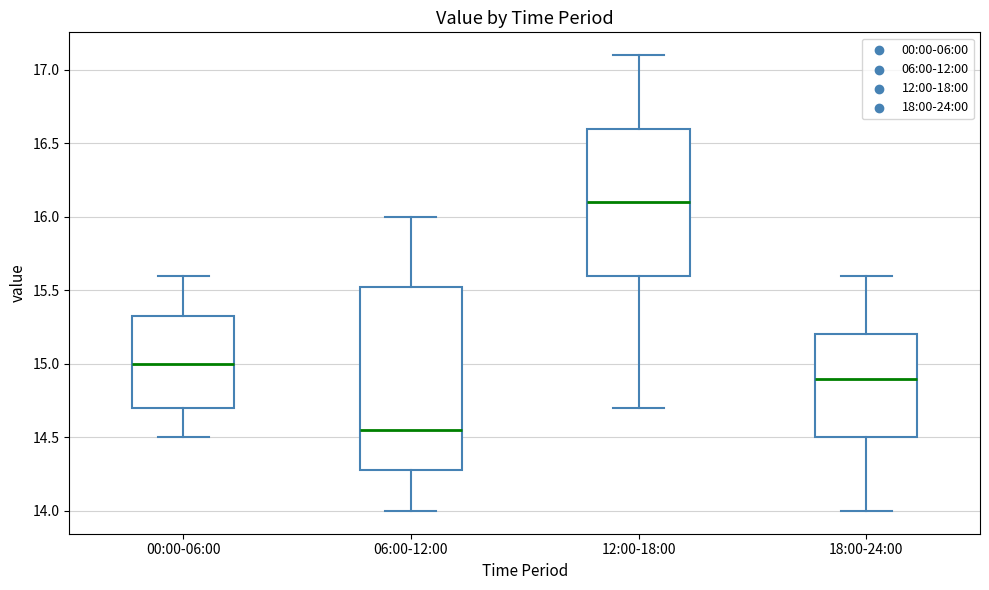

Where does the median line of the box for 00:00-06:00 sit on the y-axis? The values are not printed on the chart, so give them approximately, as read against the axis.

15.00